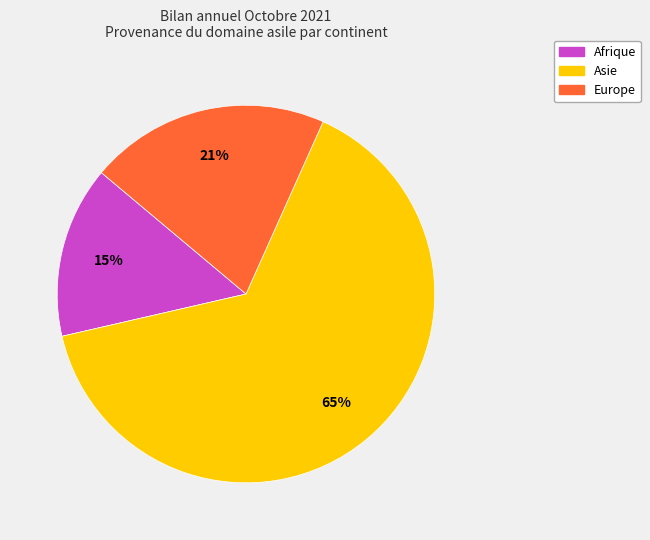

To the nearest percent, what is the difference between the largest and smallest slice percentages?

50%